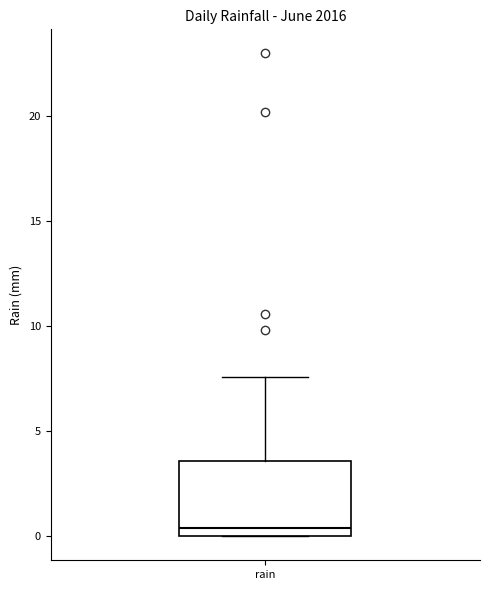

Read this box plot against the y-axis: the position of the median line, the range covered by the box, and the ends of both whiskers. The values are not printed on the chart, so give them approximately, as read against the axis.

median 0.5, box 0.0 to 3.5, whiskers 0.0 to 7.5